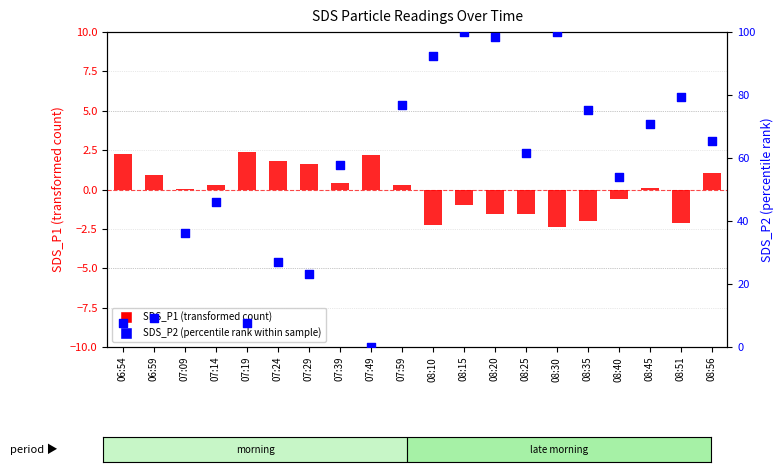

Which series contains the lowest Y value?

SDS_P1 (transformed count)